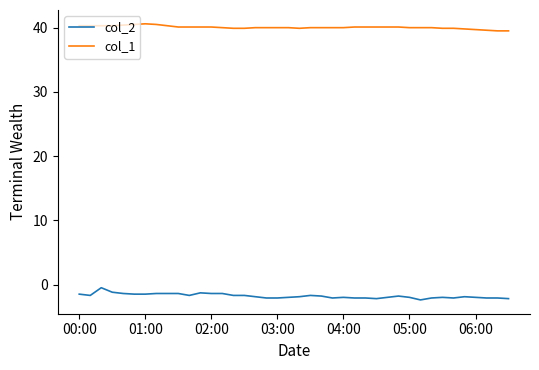

What is the greatest value displayed?

40.6